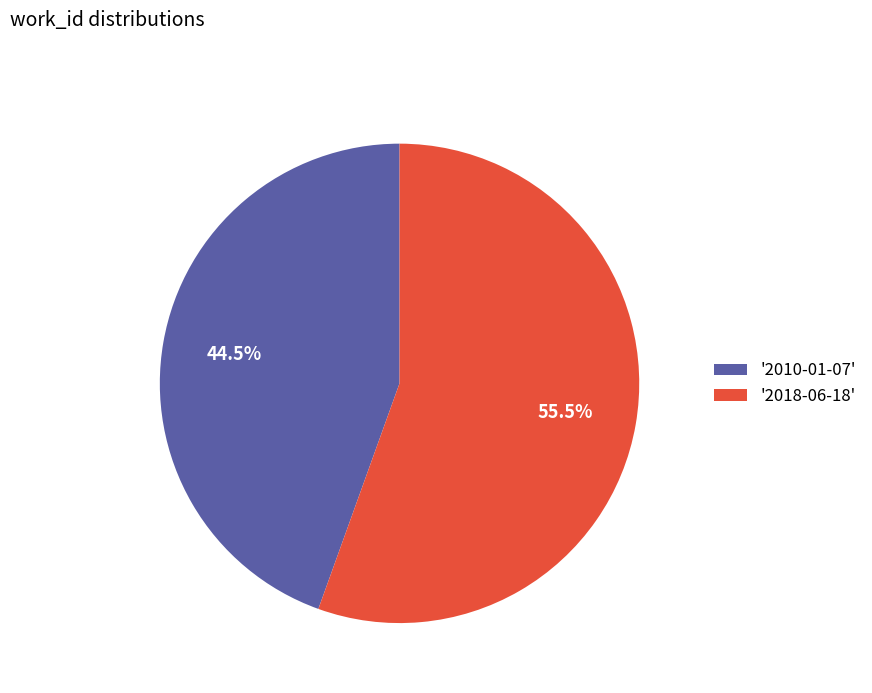

Between '2010-01-07' and '2018-06-18', which is larger?

'2018-06-18'